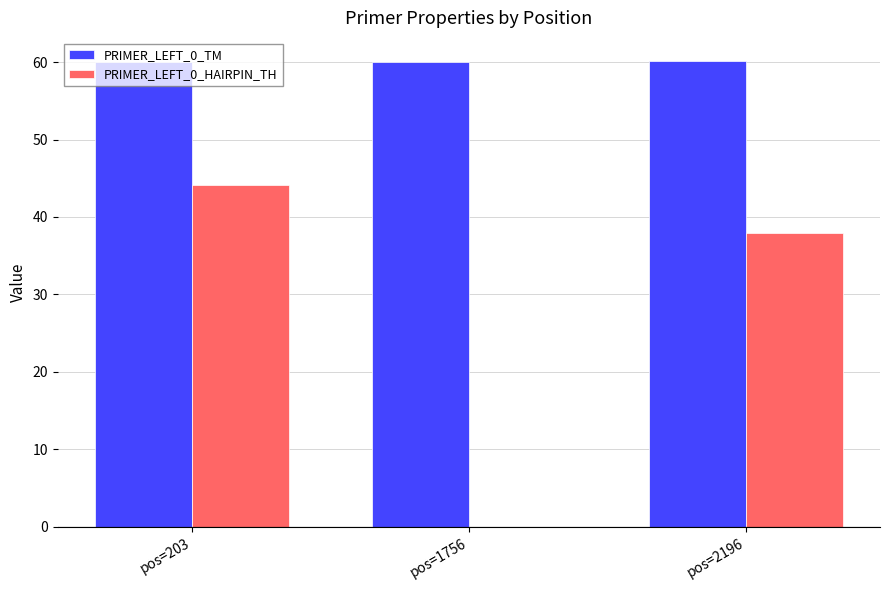

What is the sum of the PRIMER_LEFT_0_TM values at pos=2196 and pos=203?

120.1